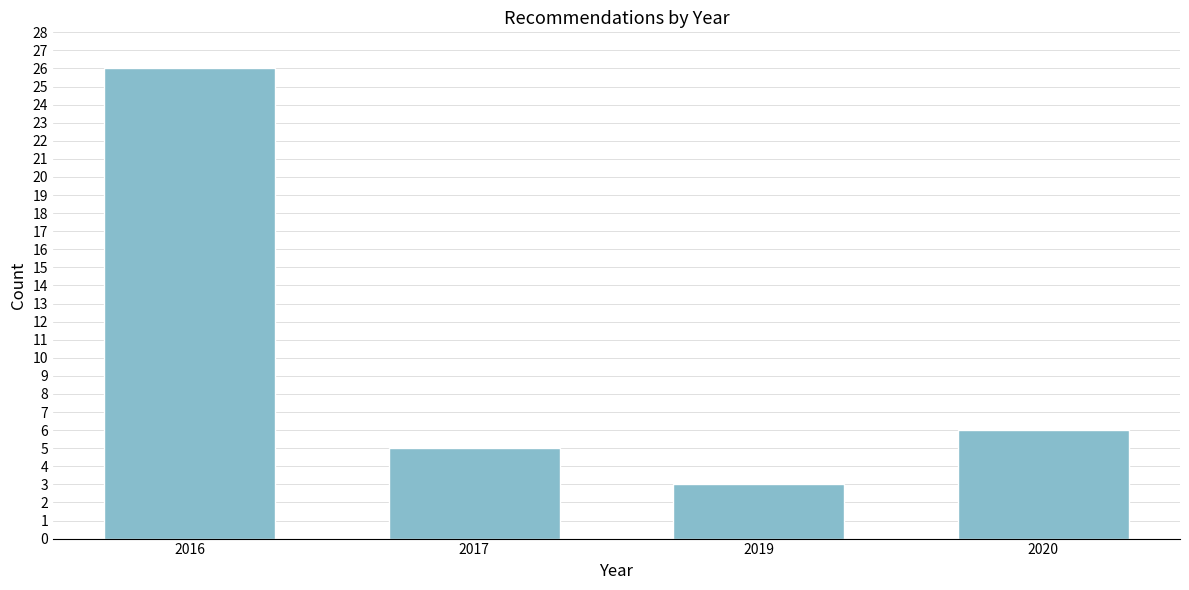

Reading left to right, transcribe all the data shown in this chart.

26	5	3	6